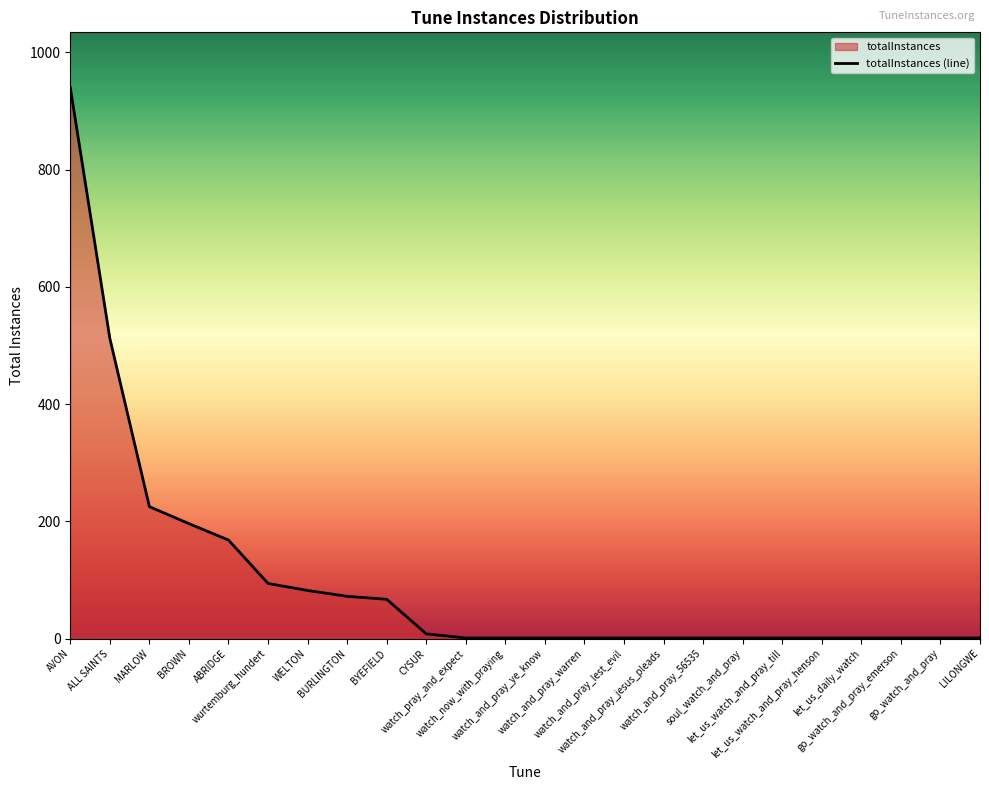

Rank the categories by value from lowest to highest.

watch_pray_and_expect, watch_now_with_praying, watch_and_pray_ye_know, watch_and_pray_warren, watch_and_pray_lest_evil, watch_and_pray_jesus_pleads, watch_and_pray_56535, soul_watch_and_pray, let_us_watch_and_pray_till, let_us_watch_and_pray_henson, let_us_daily_watch, go_watch_and_pray_emerson, go_watch_and_pray, LILONGWE, CYSUR, BYEFIELD, BURLINGTON, WELTON, wurtemburg_hundert, ABRIDGE, BROWN, MARLOW, ALL SAINTS, AVON